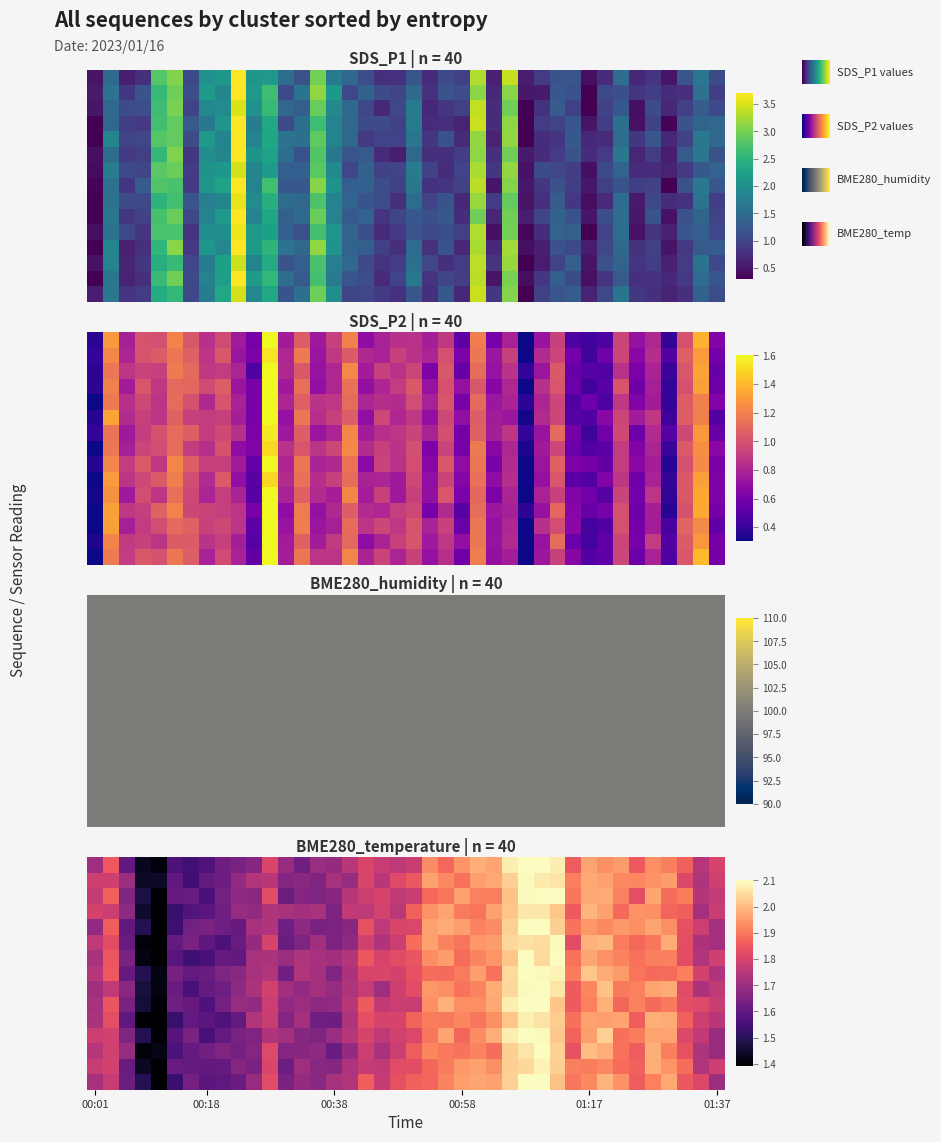

At which category does the chart reach its minimum across all series?

00:01